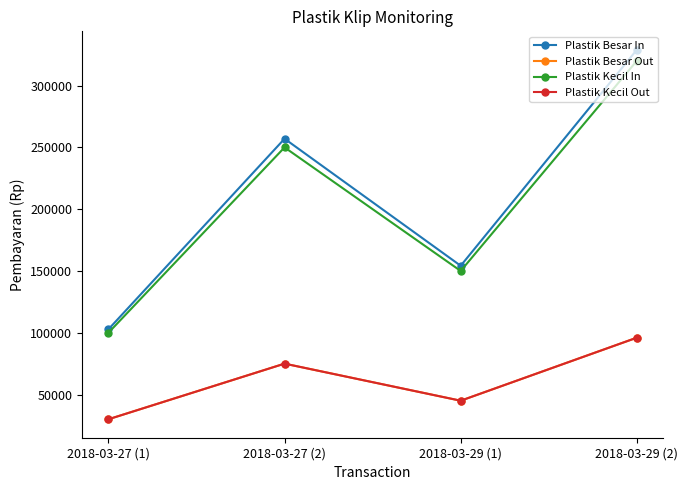

Reading left to right, extract all data points from this chart.

Plastik Besar In: 2018-03-27 (1)=102800	2018-03-27 (2)=257000	2018-03-29 (1)=154200	2018-03-29 (2)=328960
Plastik Besar Out: 2018-03-27 (1)=30000	2018-03-27 (2)=75000	2018-03-29 (1)=45000	2018-03-29 (2)=96000
Plastik Kecil In: 2018-03-27 (1)=100000	2018-03-27 (2)=250000	2018-03-29 (1)=150000	2018-03-29 (2)=320000
Plastik Kecil Out: 2018-03-27 (1)=30000	2018-03-27 (2)=75000	2018-03-29 (1)=45000	2018-03-29 (2)=96000